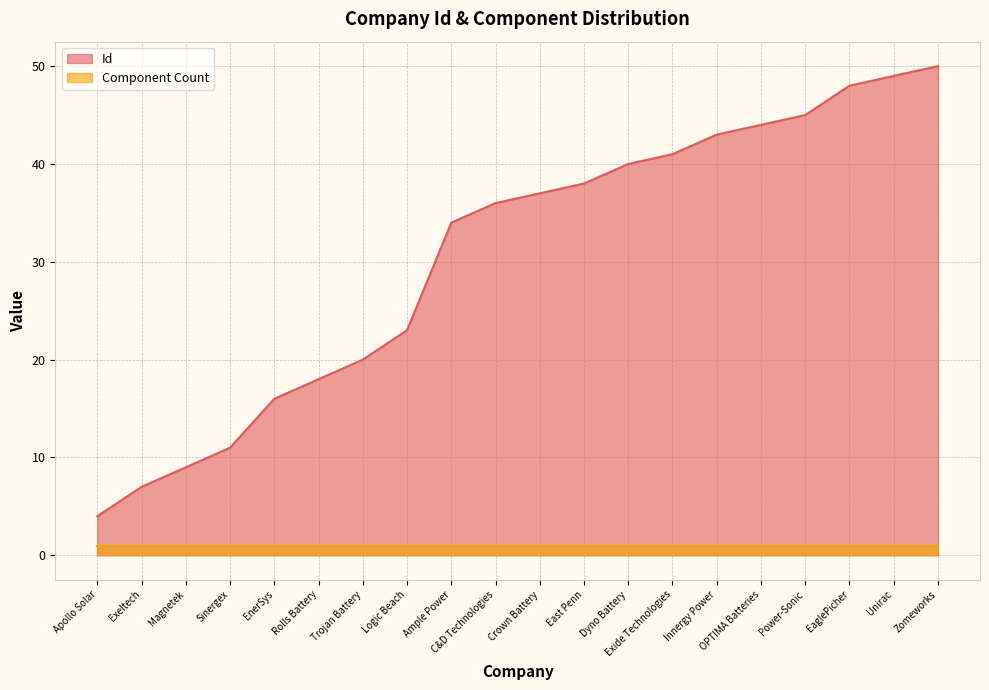

Which label corresponds to the smallest value in the chart?

Apollo Solar